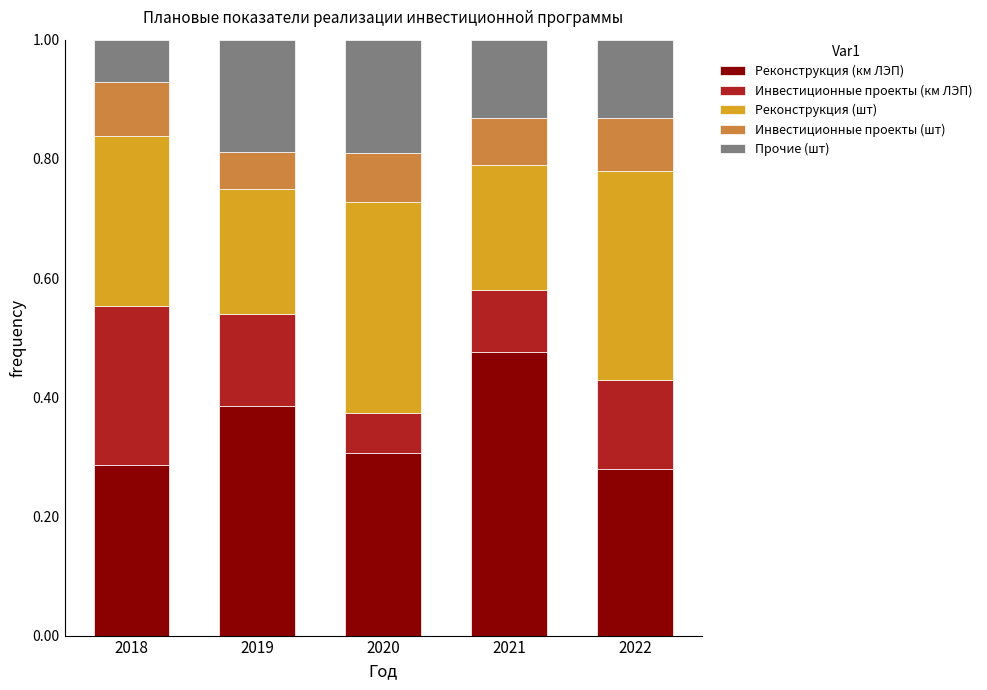

How many Реконструкция (км ЛЭП) values are between 0 and 1?

5